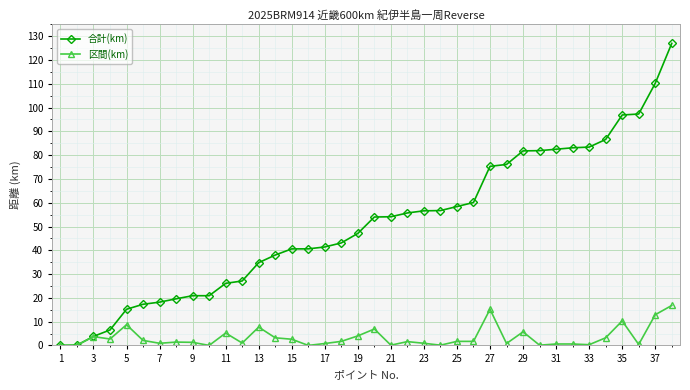

True or false: 区間(km) has more than 1 interior local peaks.

True